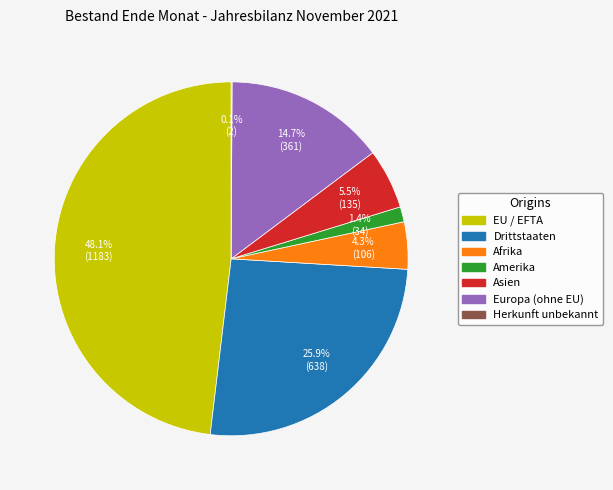

To the nearest percent, what portion does Amerika represent?

1%